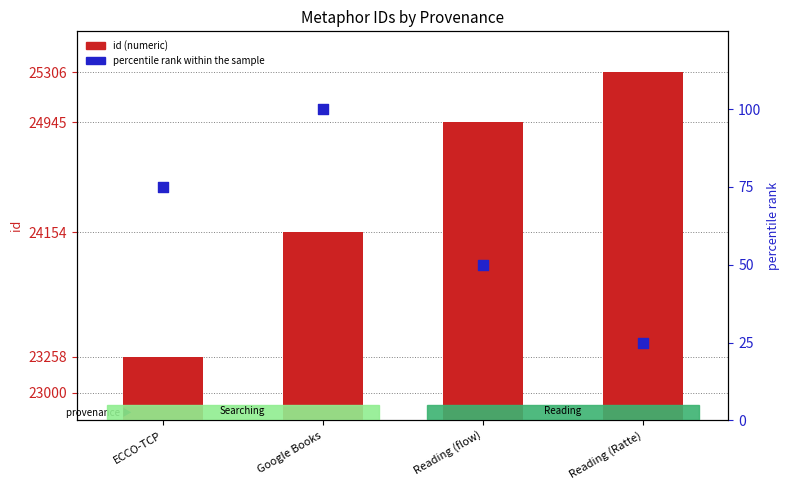

What are all the series names shown in the legend?

id (numeric), percentile rank within the sample